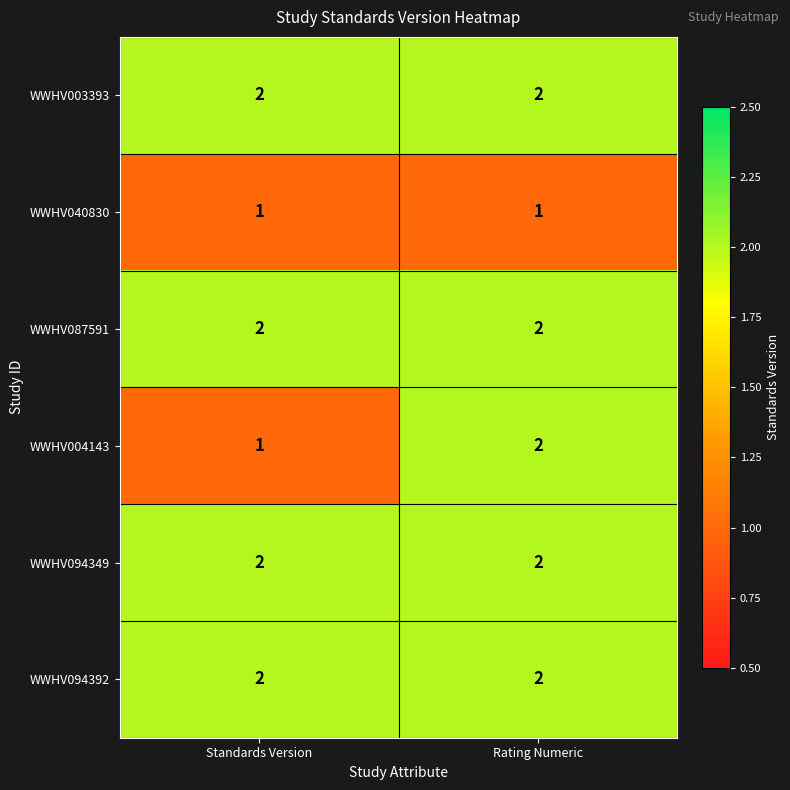

Reading left to right, what are all the values shown in this chart?

WWHV003393: Standards Version=2	Rating Numeric=2
WWHV040830: Standards Version=1	Rating Numeric=1
WWHV087591: Standards Version=2	Rating Numeric=2
WWHV004143: Standards Version=1	Rating Numeric=2
WWHV094349: Standards Version=2	Rating Numeric=2
WWHV094392: Standards Version=2	Rating Numeric=2